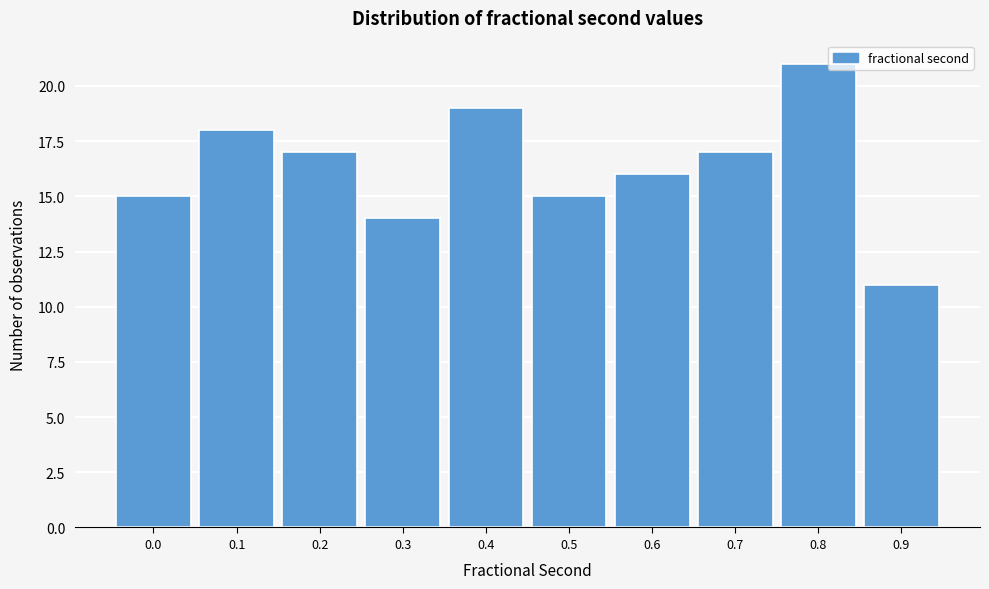

Reading left to right, transcribe all the data shown in this chart.

0.0=15	0.1=18	0.2=17	0.3=14	0.4=19	0.5=15	0.6=16	0.7=17	0.8=21	0.9=11